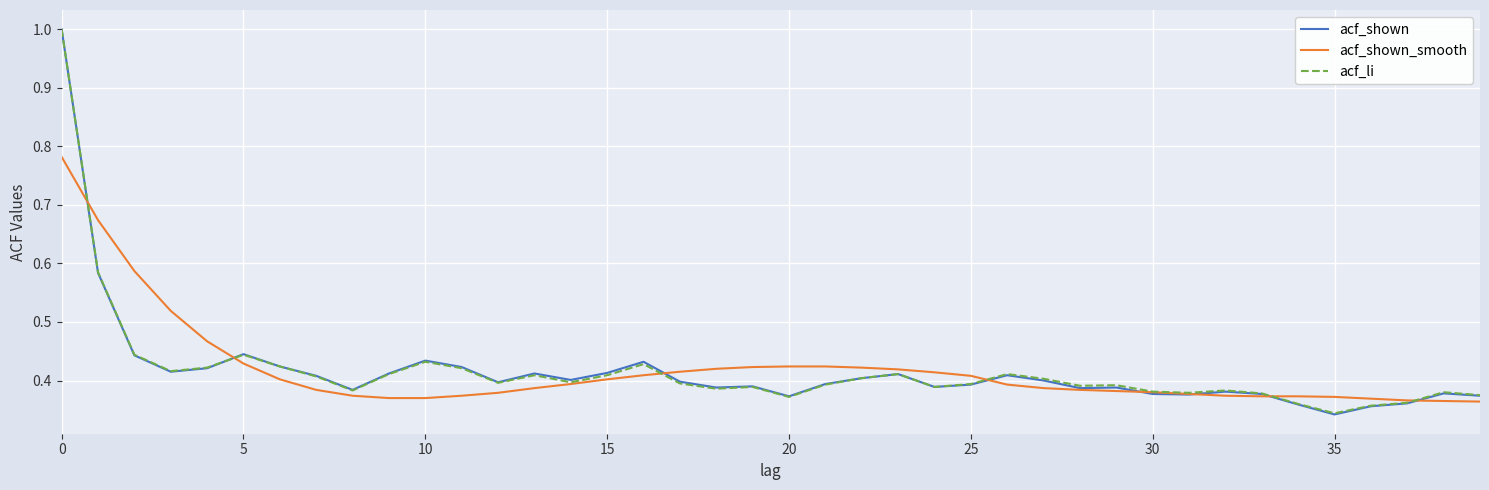

What is the maximum value shown in the chart?

1.0